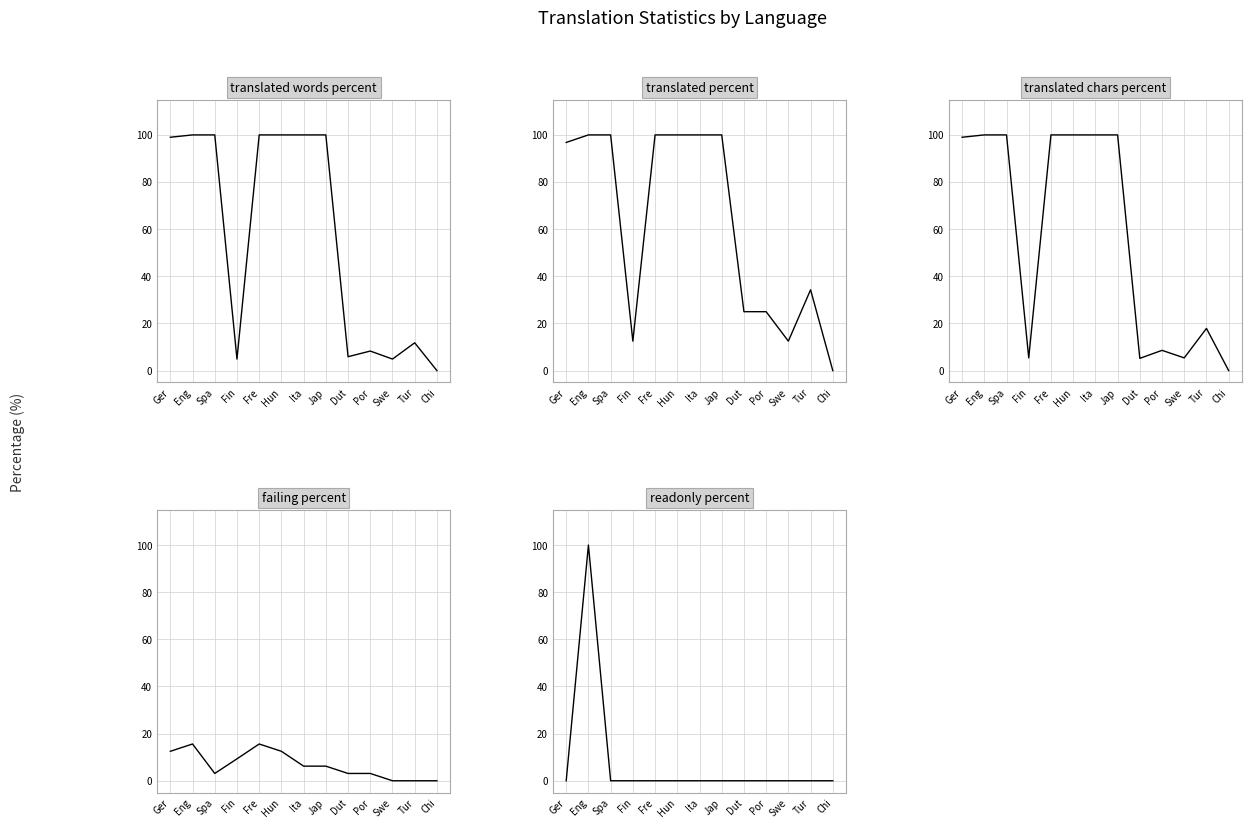

How many data points does each series have?

13